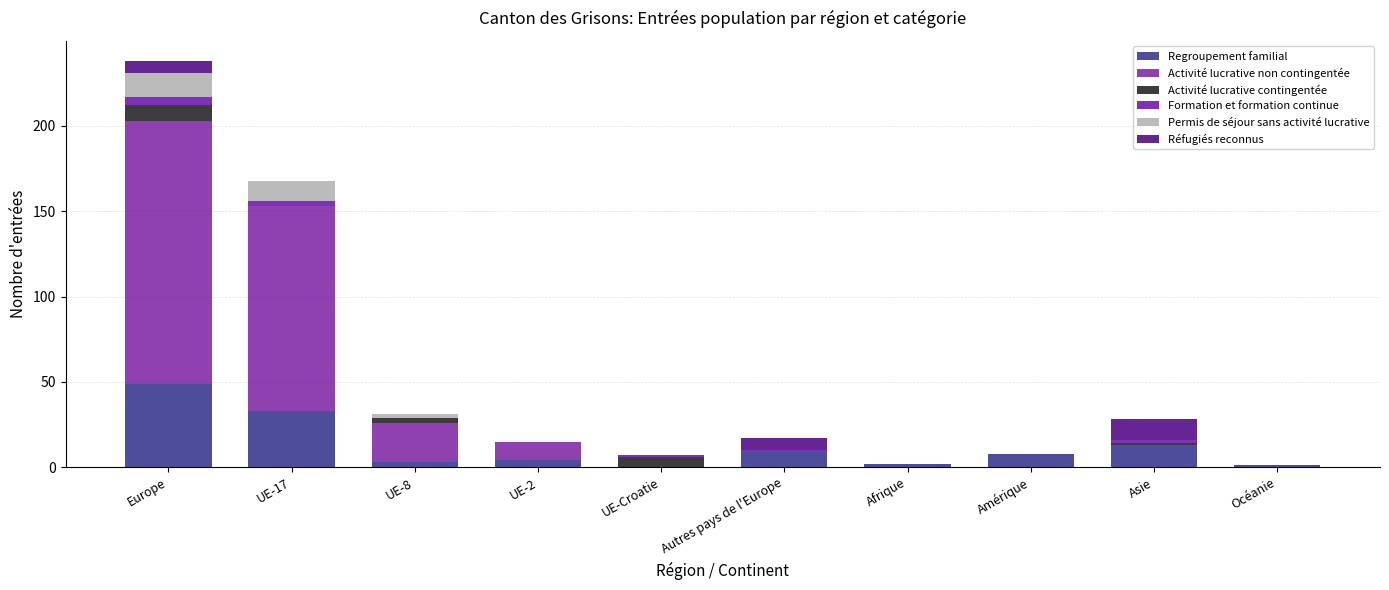

What are all the series names shown in the legend?

Regroupement familial, Activité lucrative non contingentée, Activité lucrative contingentée, Formation et formation continue, Permis de séjour sans activité lucrative, Réfugiés reconnus